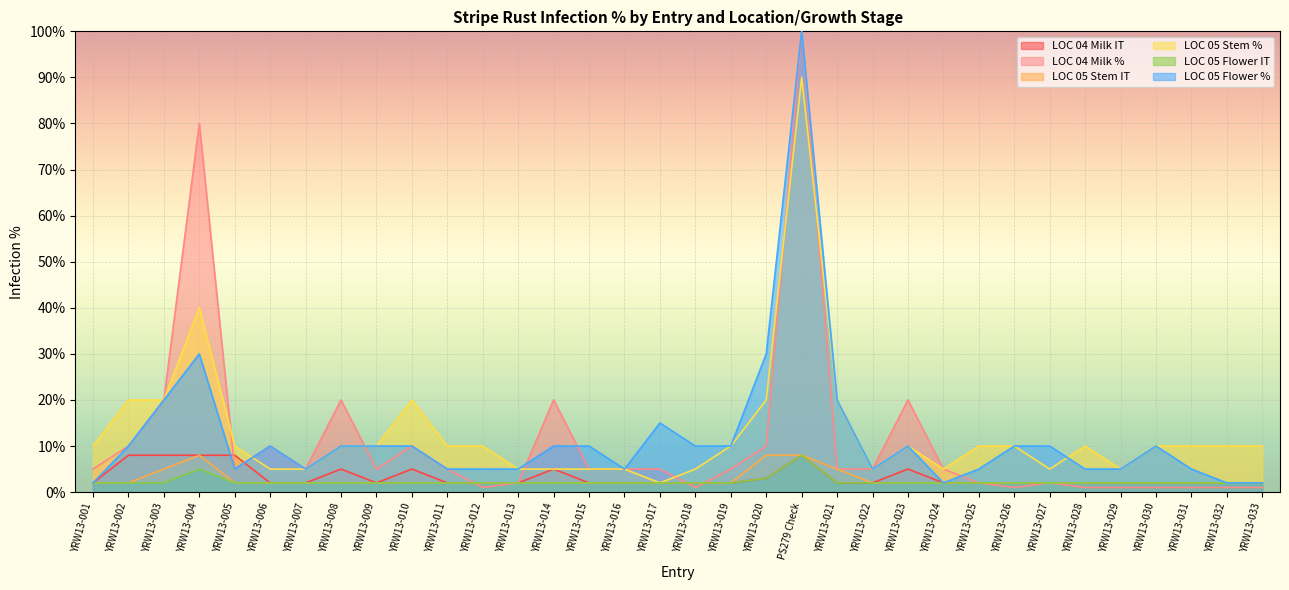

At which category is the sum across all series the highest?

PS279 Check